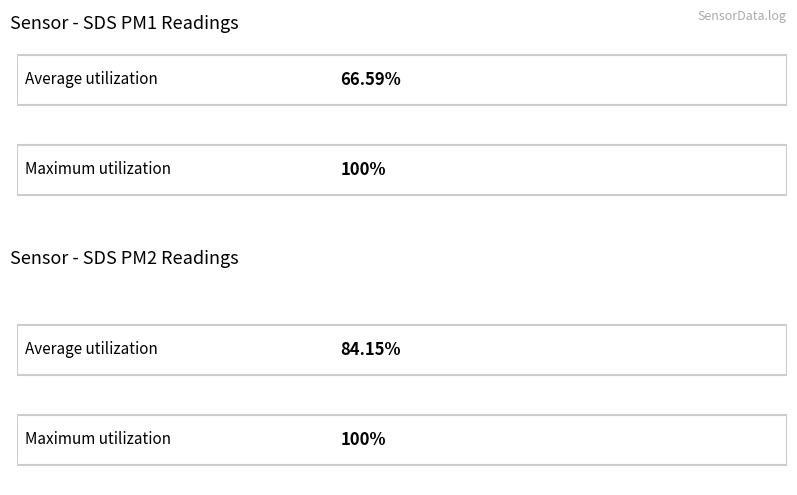

How many bars are there in each group?

2